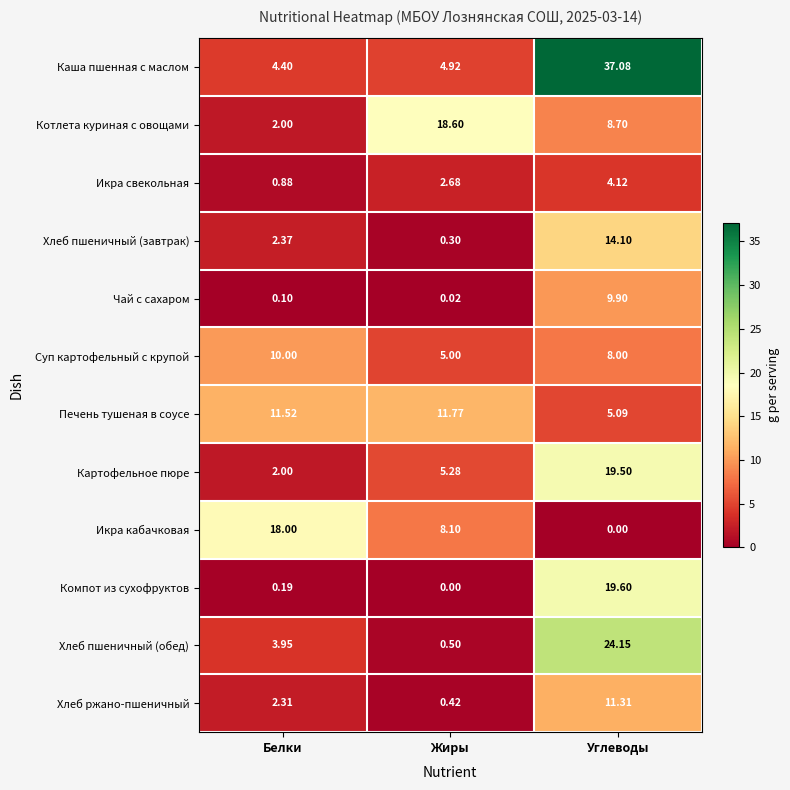

What is the spread (max minus min) of values at Жиры?

18.6